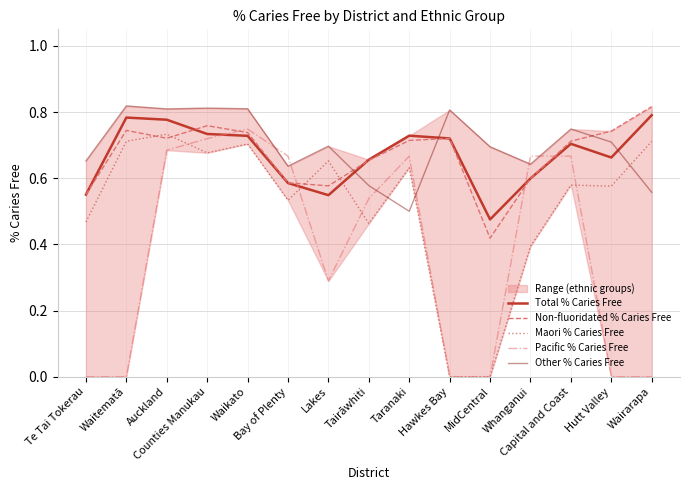

True or false: Other % Caries Free has more than 0 interior local peaks.

True